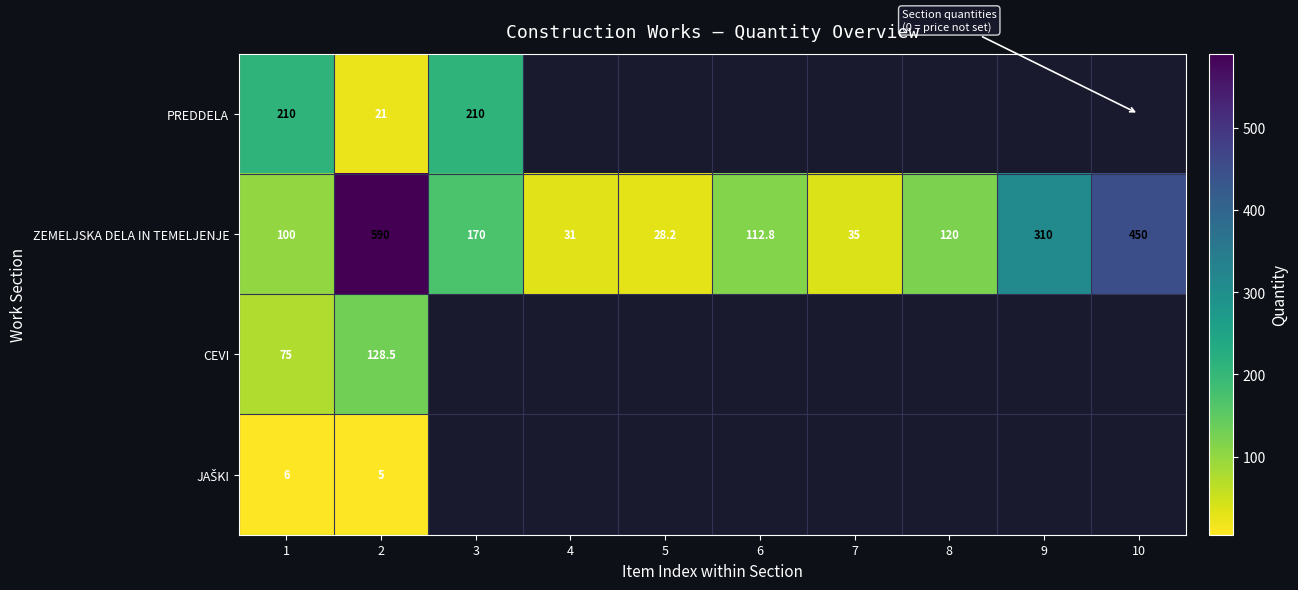

What is the total value across all series at 1?

391.0